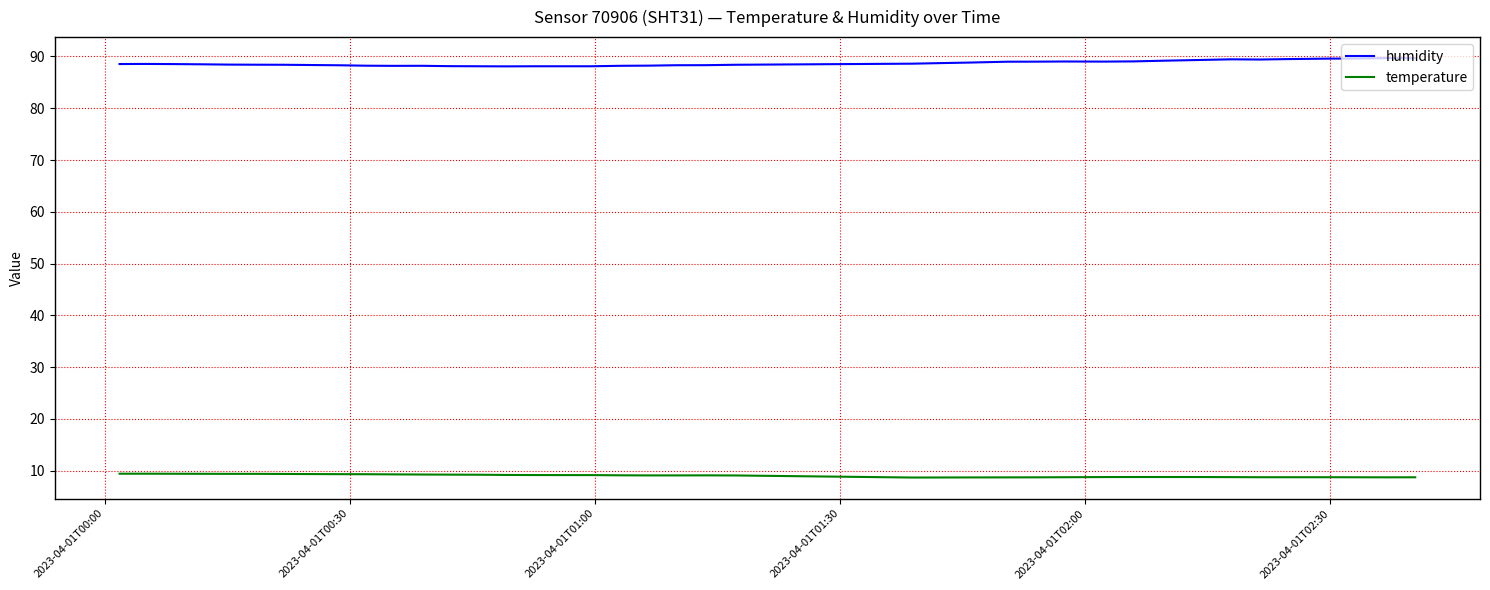

True or false: temperature and humidity intersect in this chart.

False